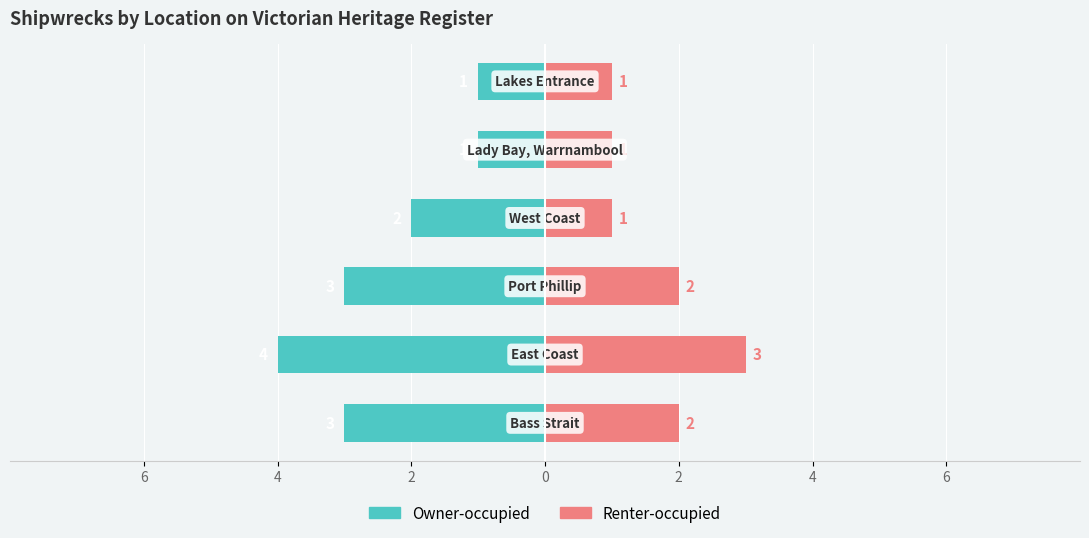

The Renter-occupied series shows 3 at 4. True or false?

True